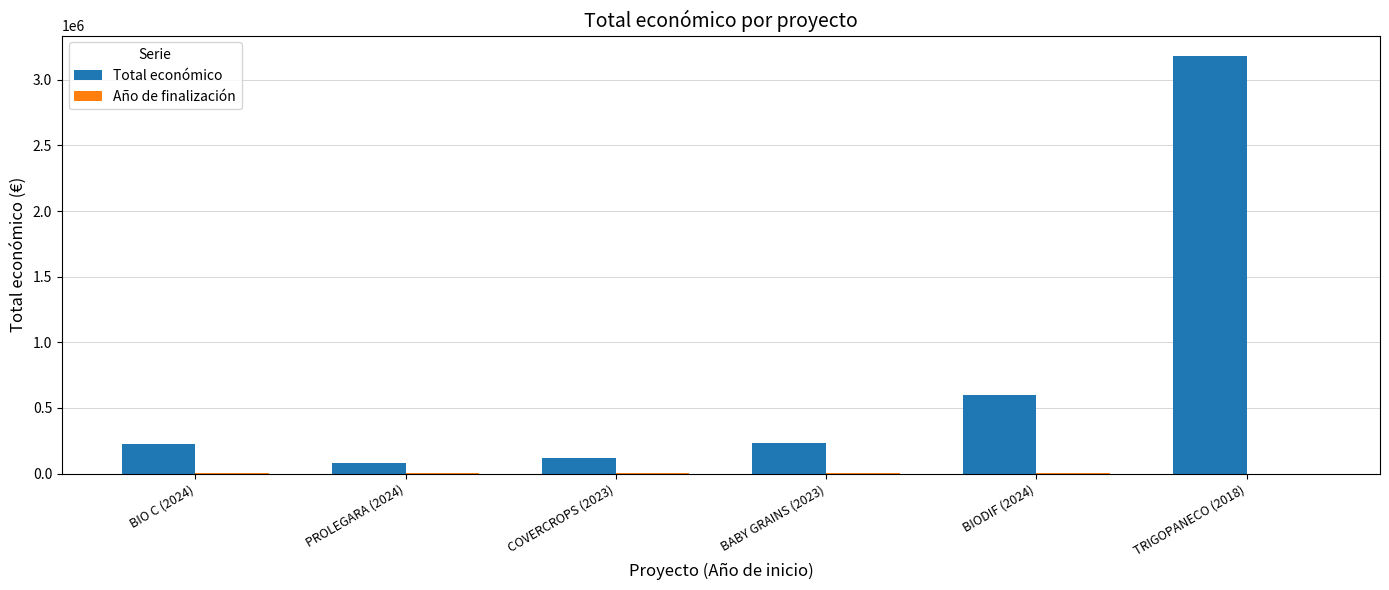

Between BIODIF (2024) and TRIGOPANECO (2018), which series saw the biggest shift?

Total económico